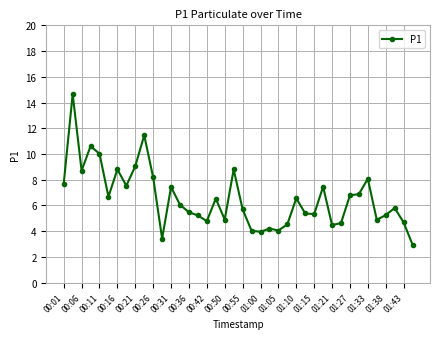

How many values are below 6?

20